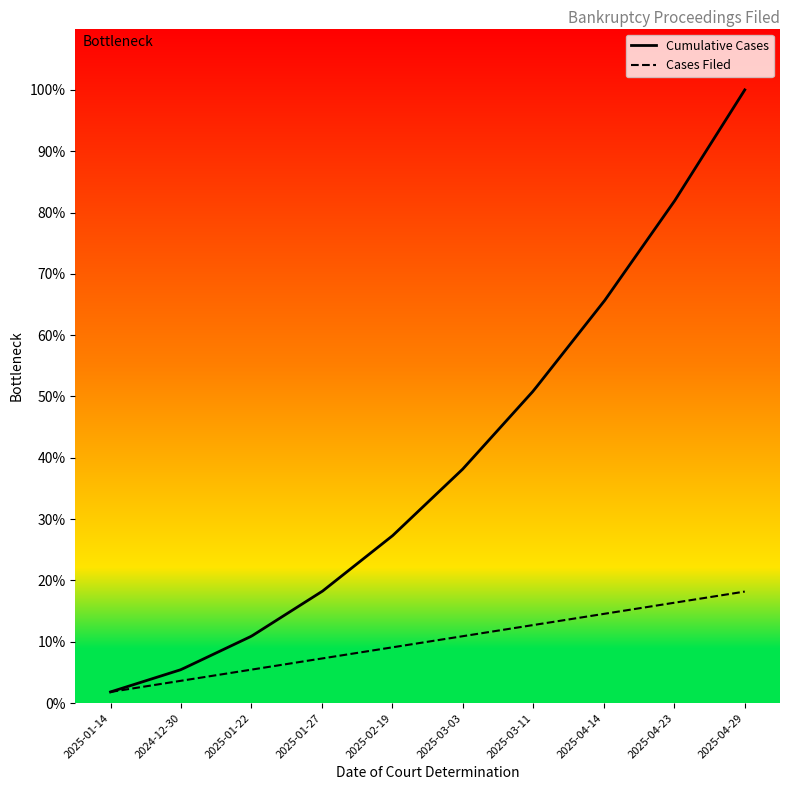

List the series in order of their peak value, highest first.

Cumulative Cases, Cases Filed